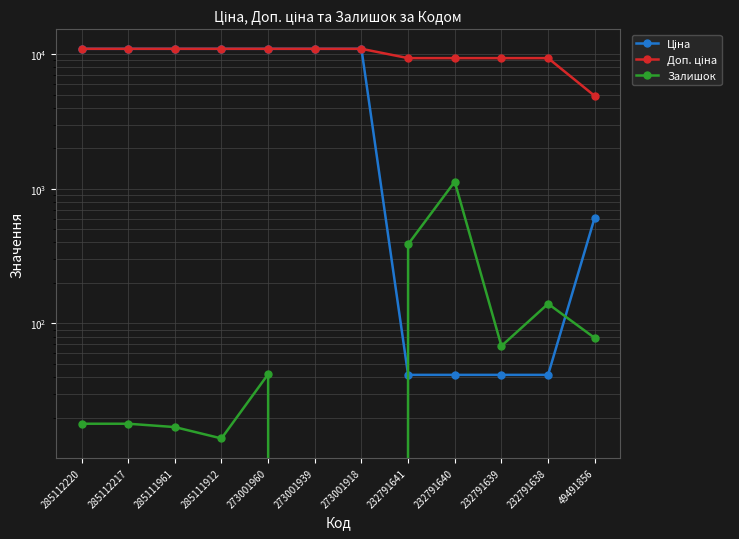

Which category has the highest value in the Доп. ціна series?

285112220